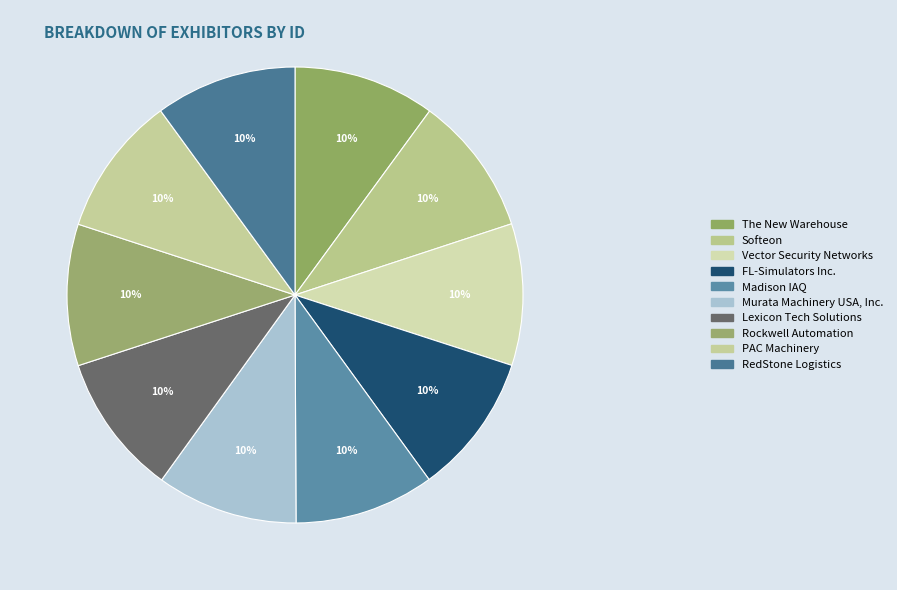

What percentage is the Rockwell Automation slice, to the nearest percent?

10%